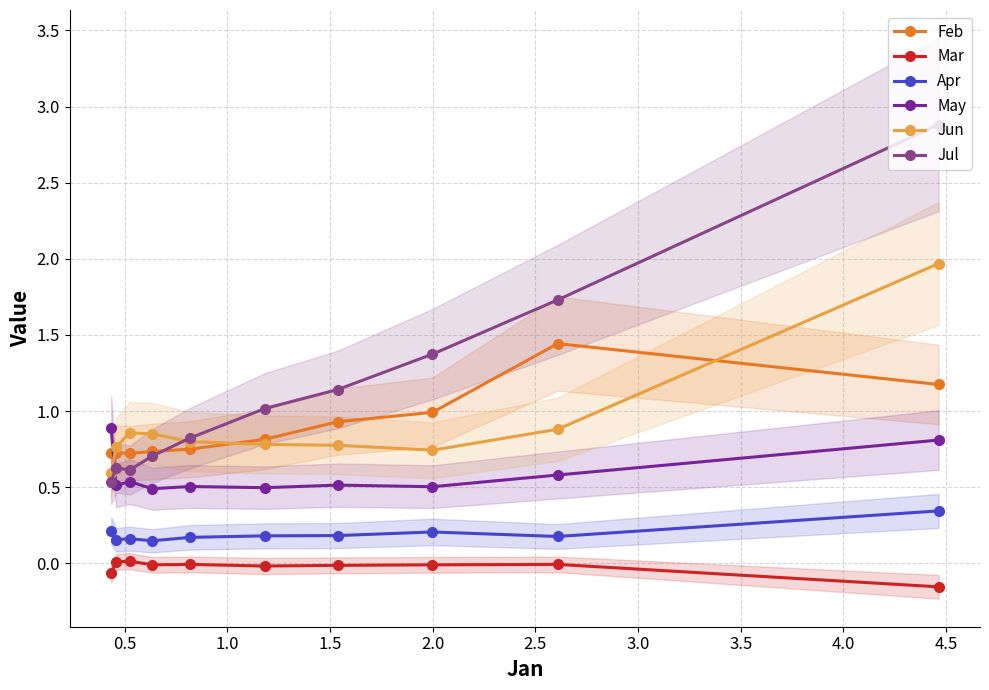

After their last crossing, which series has the higher values: May or Feb?

Feb